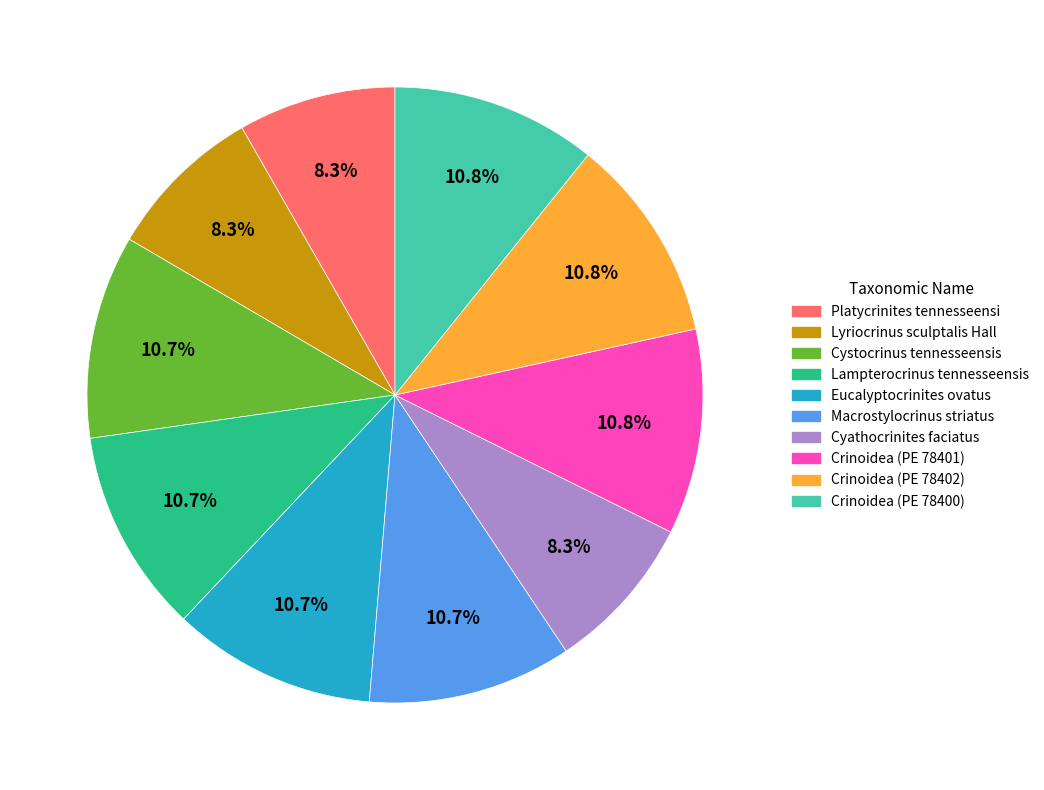

What is the total percentage of Cyathocrinites faciatus and Macrostylocrinus striatus?

19.0%